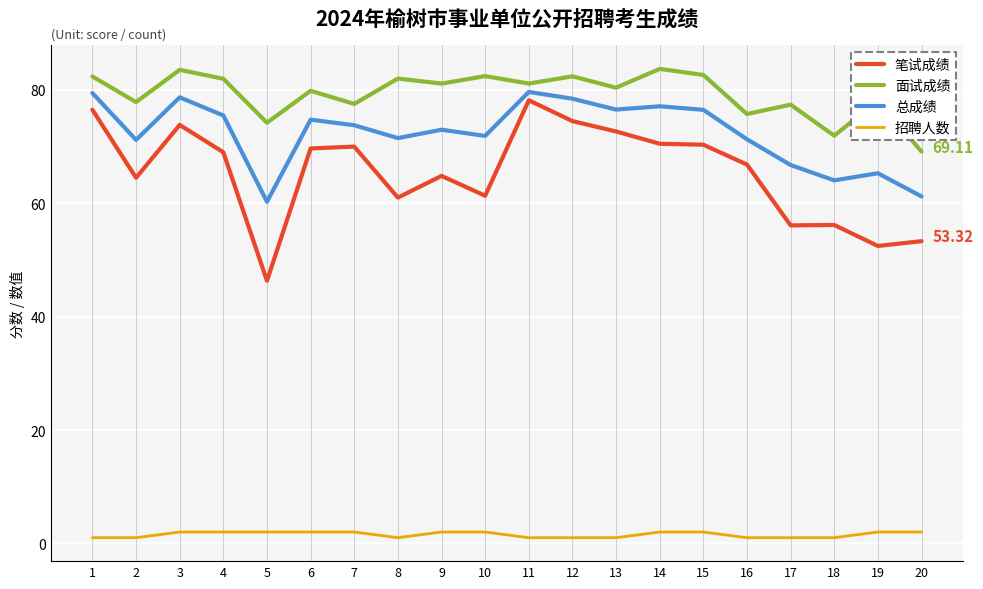

True or false: 总成绩 and 招聘人数 cross at least once.

False